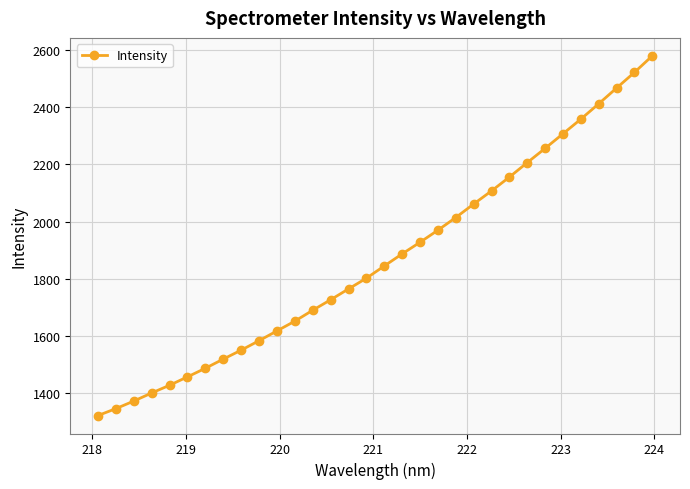

What is the greatest value displayed?

2579.2